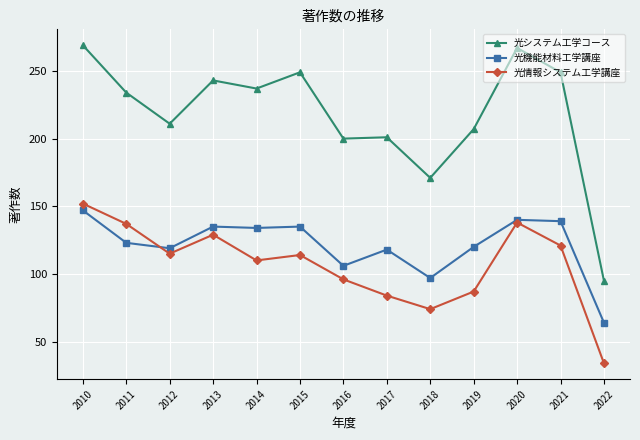

At how many categories does at least one series exceed 122?

12